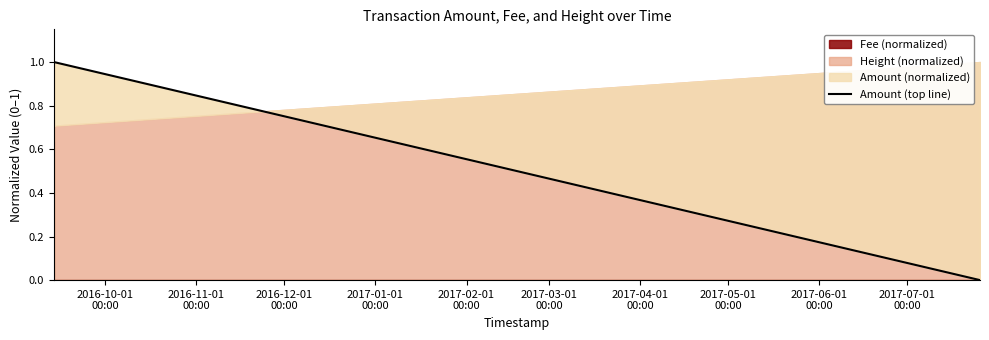

List the labels in order of value, smallest first.

2017-06-01
00:00, 2016-11-01
00:00, 2016-10-01
00:00, 2017-01-01
00:00, 2017-02-01
00:00, 2017-04-01
00:00, 2016-12-01
00:00, 2017-03-01
00:00, 2017-05-01
00:00